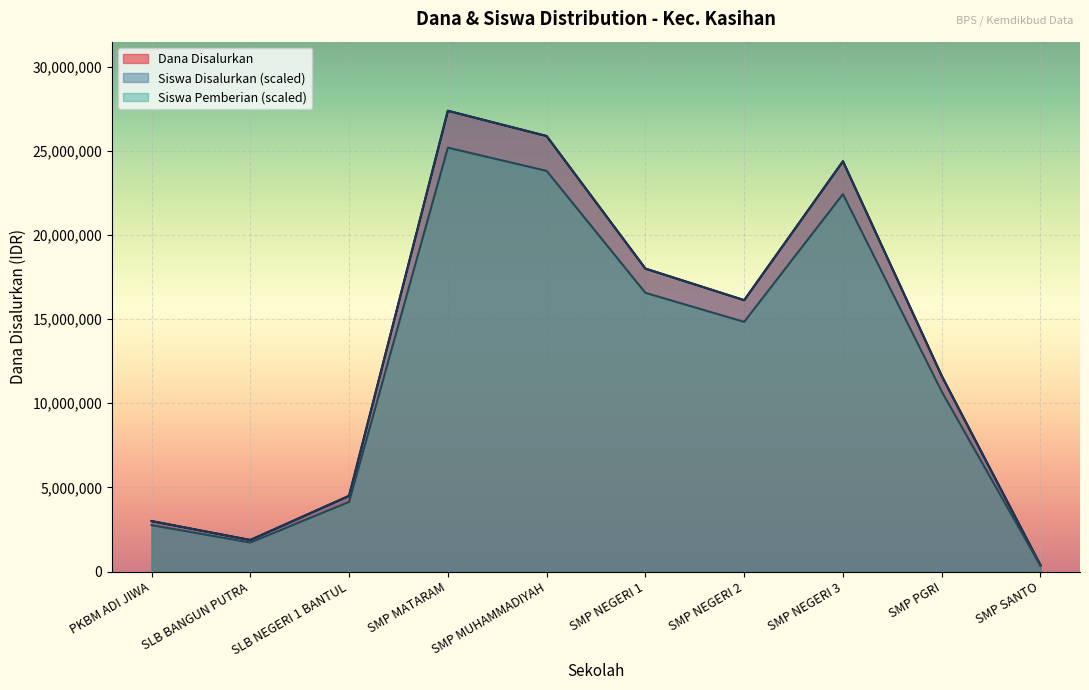

True or false: Dana Disalurkan and Siswa Disalurkan cross at least once.

False